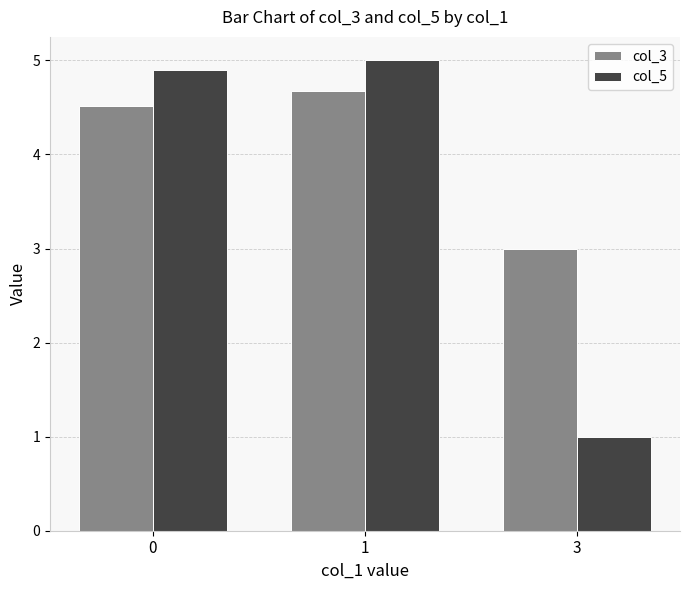

Reading left to right, extract all data points from this chart.

col_3: 4.5	4.7	3.0
col_5: 4.9	5.0	1.0